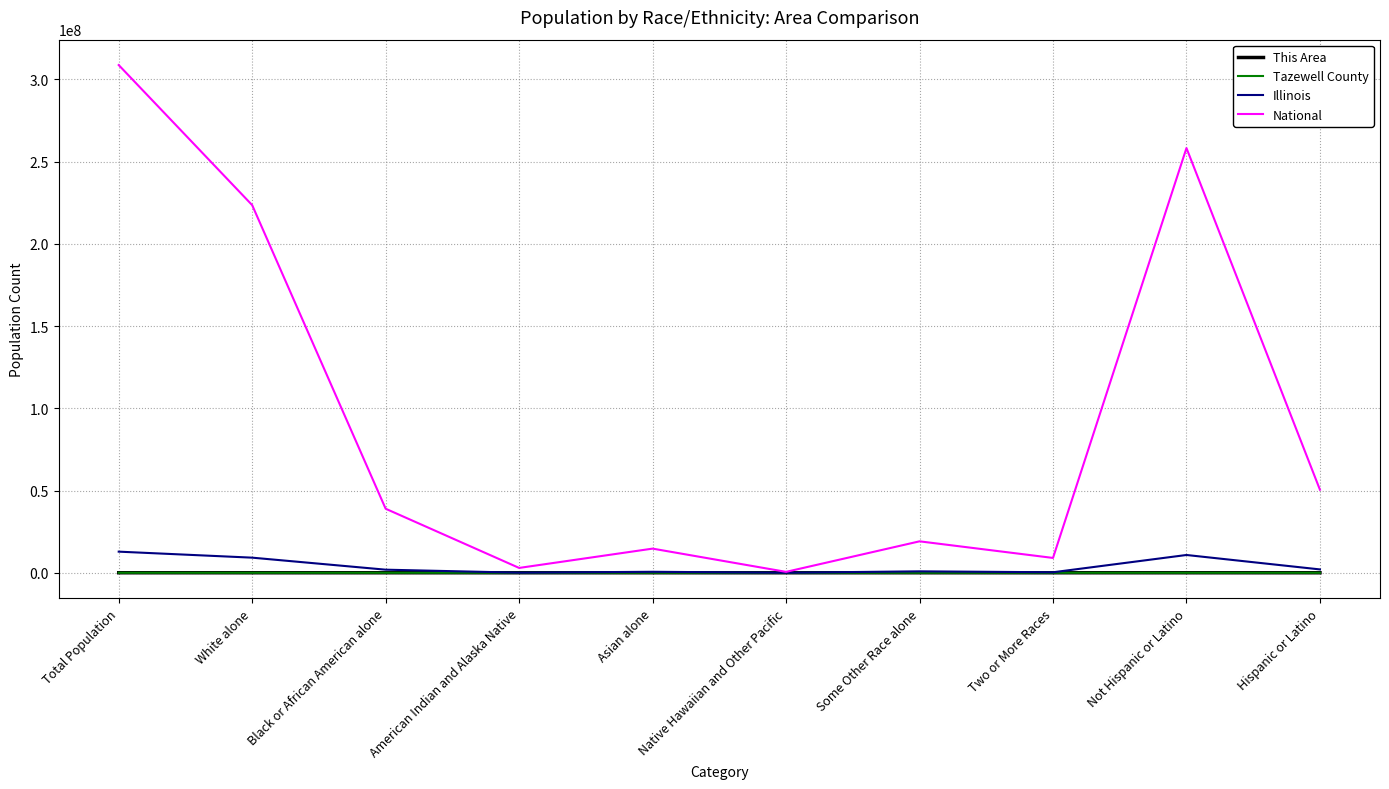

At how many categories does at least one series exceed 48916004?

4